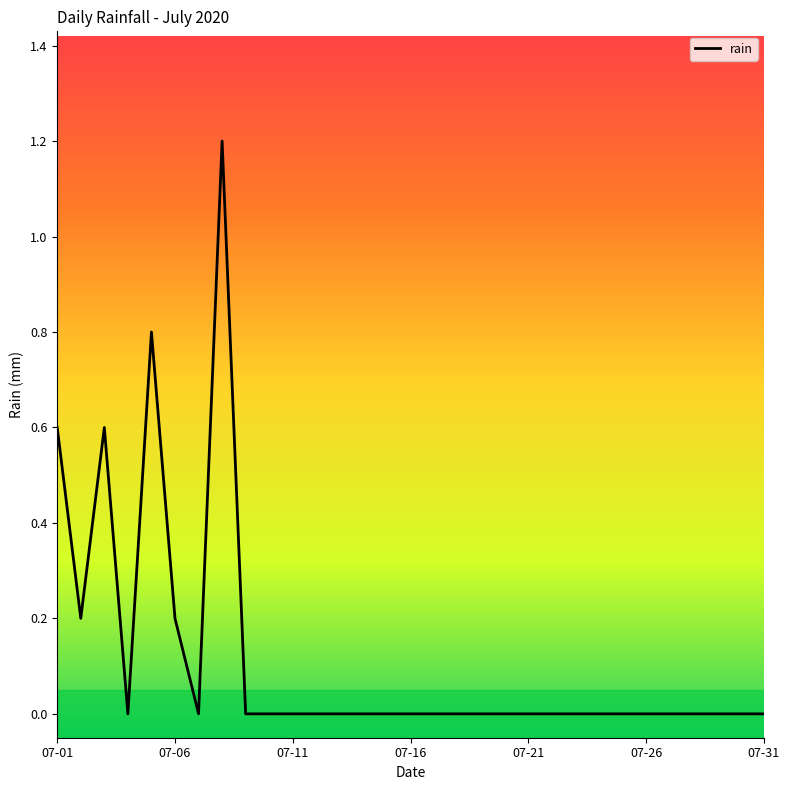

What is the maximum value shown in the chart?

1.2